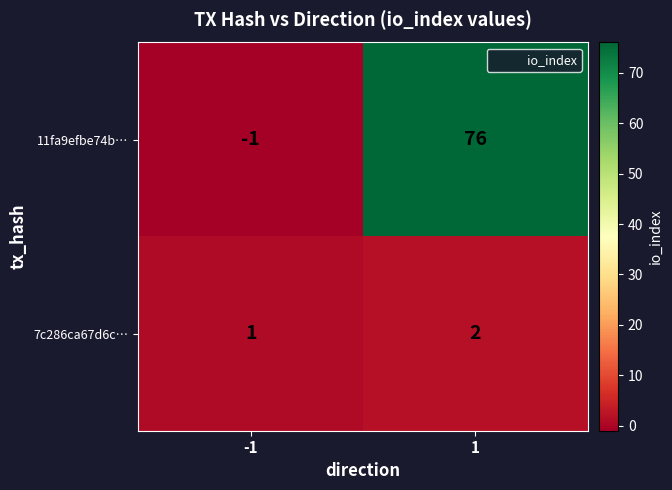

Count the number of categories in the chart.

2